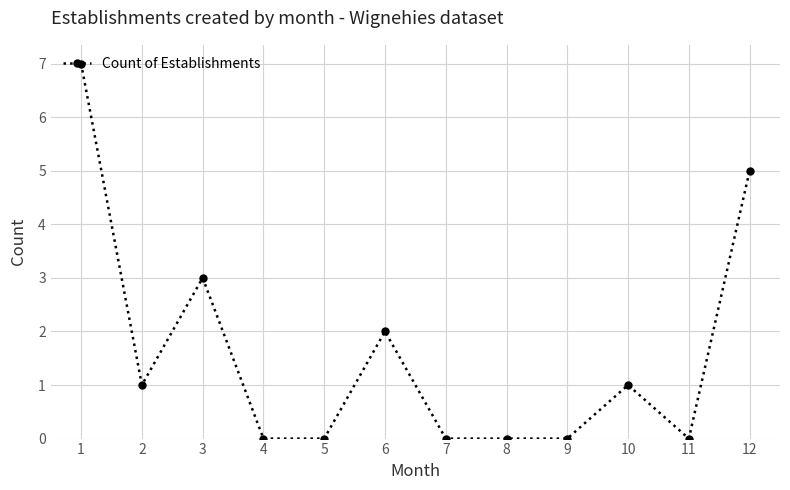

Which has a higher value, 10 or 4?

10